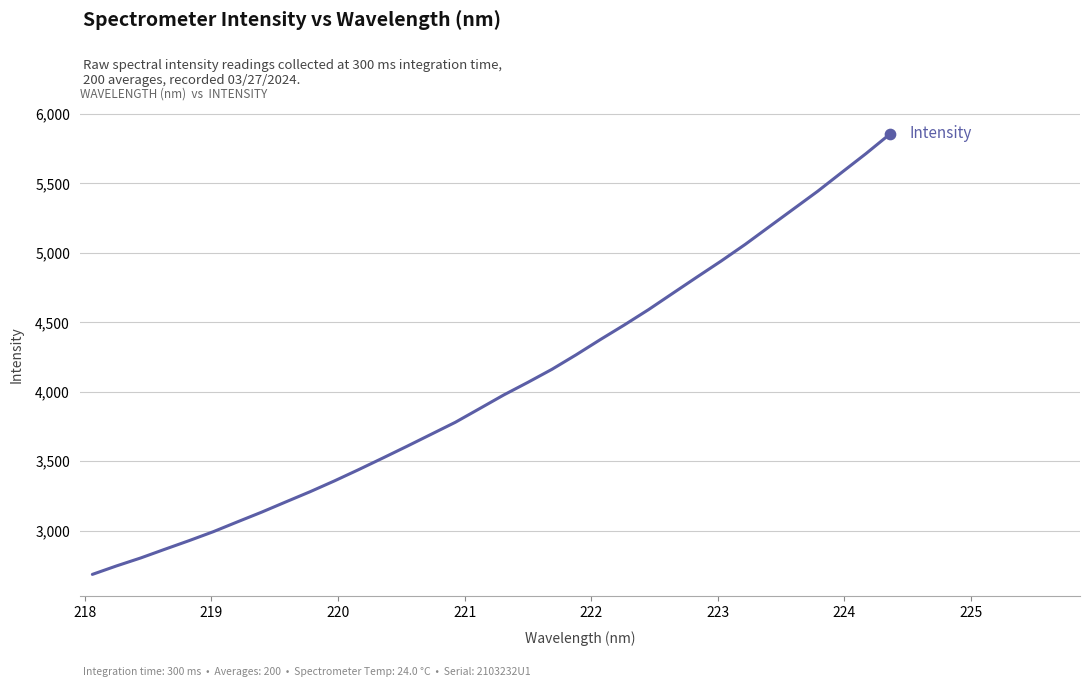

What is the difference between the maximum and minimum values?

3172.4